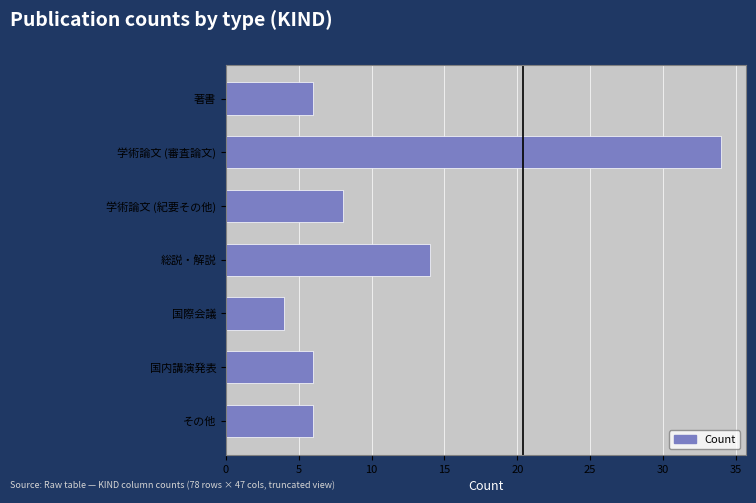

The chart shows a value of 6 at 国内講演発表. True or false?

True